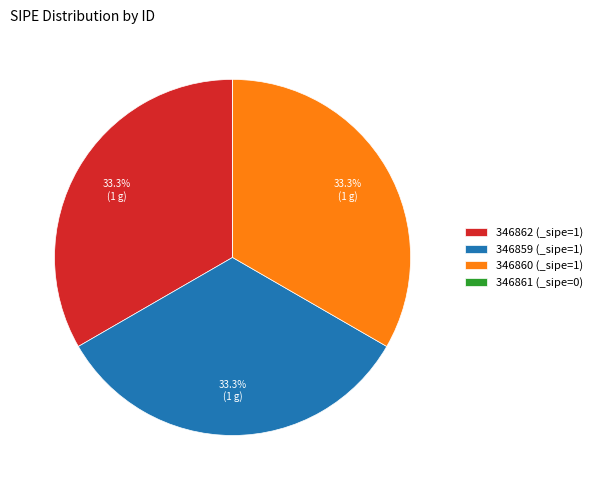

Is 346862 (_sipe=1) the majority of the pie?

No